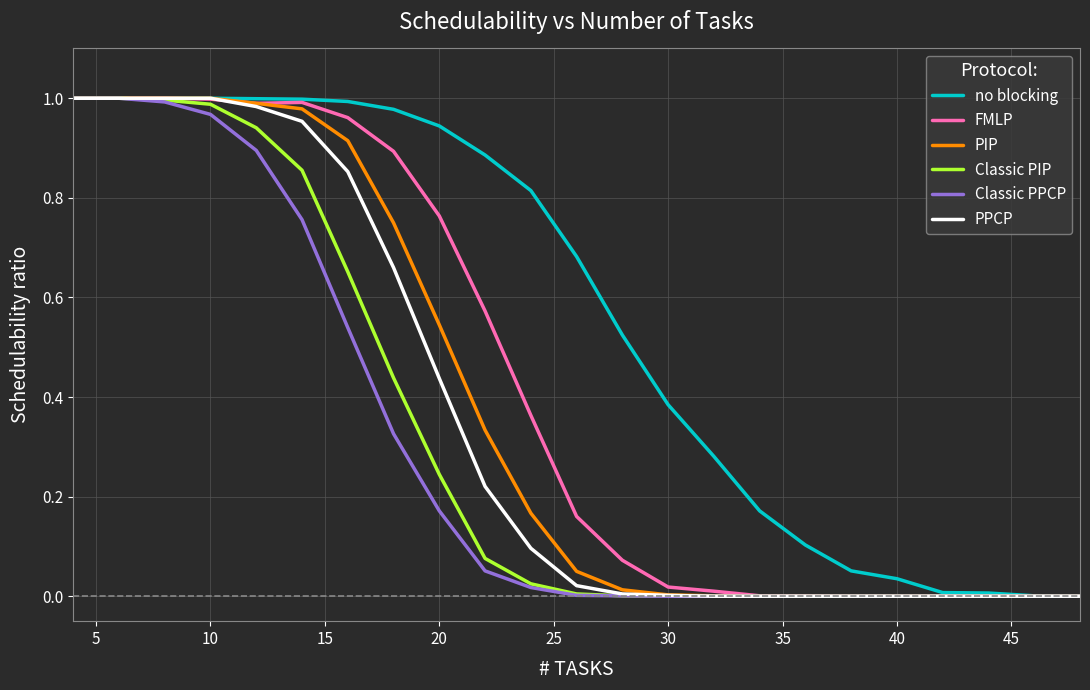

Which series has the largest total across all categories?

no blocking